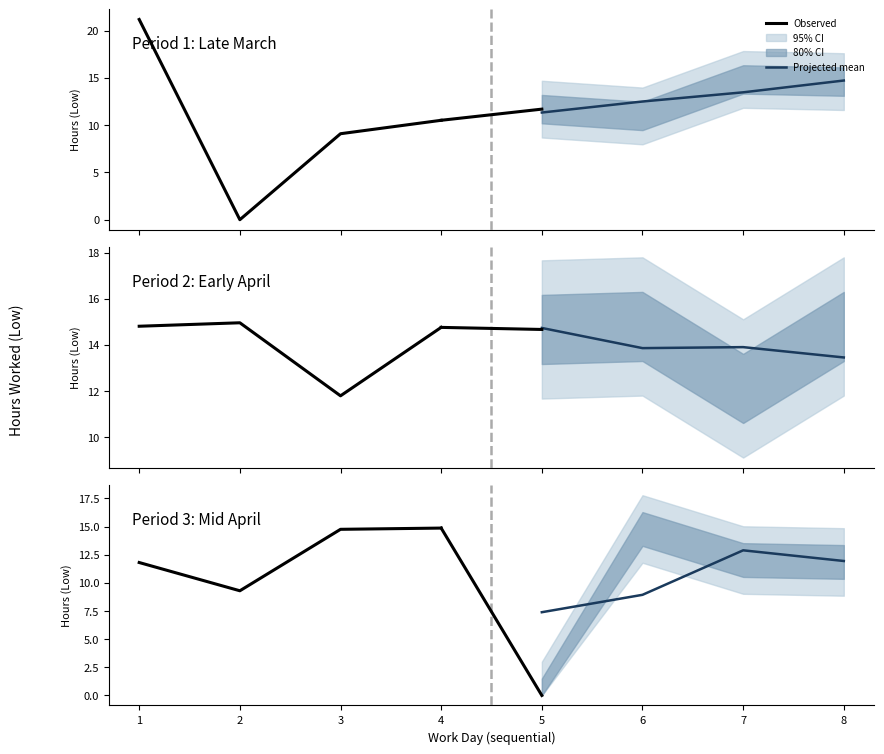

Reading right to left, extract all data points from this chart.

Observed: 14.9	14.8	9.3	11.8
Projected mean: 11.9	12.9	8.9	7.4